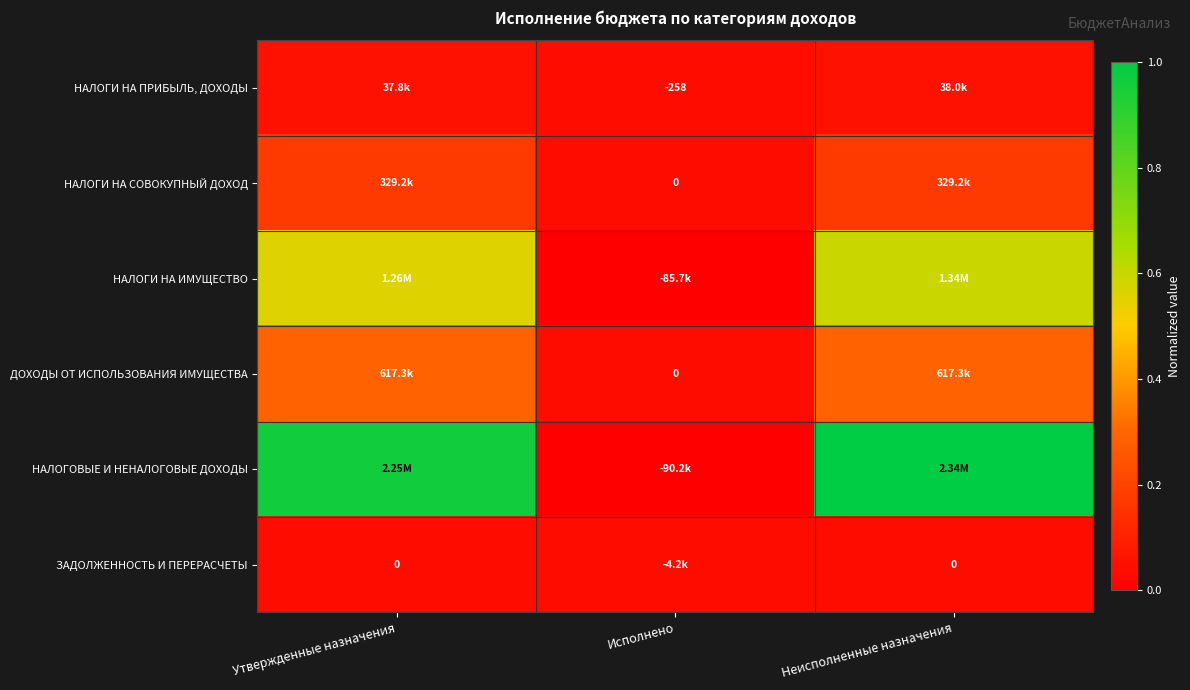

Count the number of categories in the chart.

3